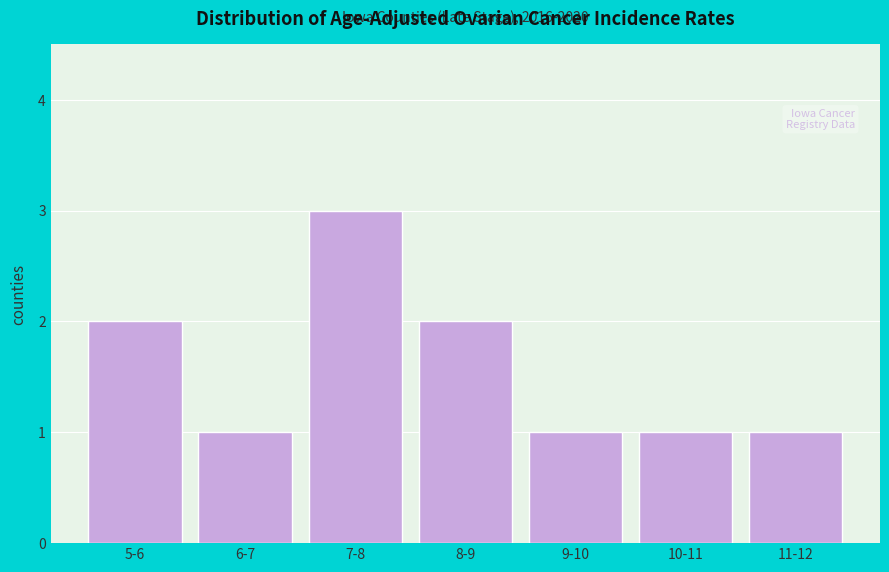

Reading right to left, extract all data points from this chart.

1	1	1	2	3	1	2